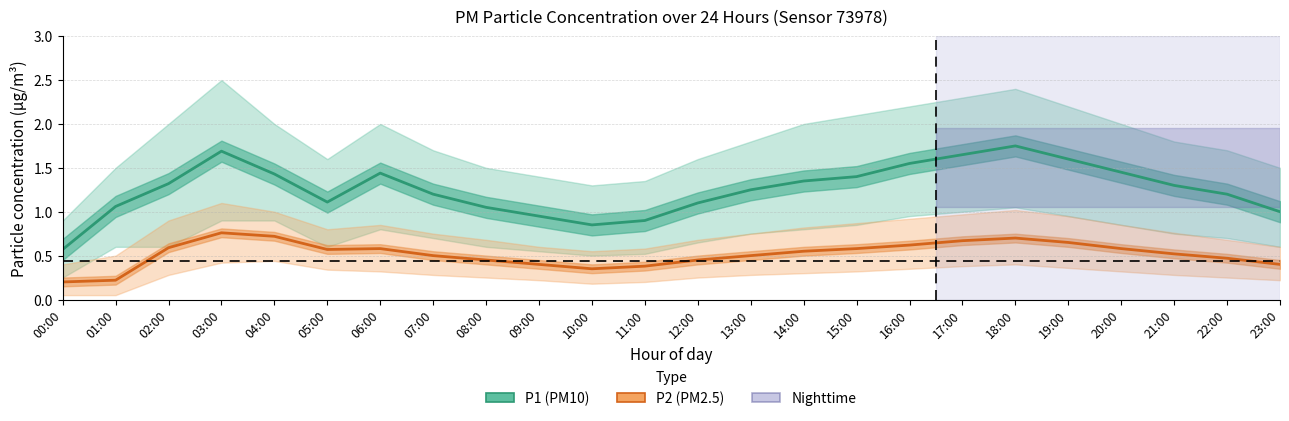

The P2 (PM2.5) series shows 0.4 at 09:00. True or false?

True